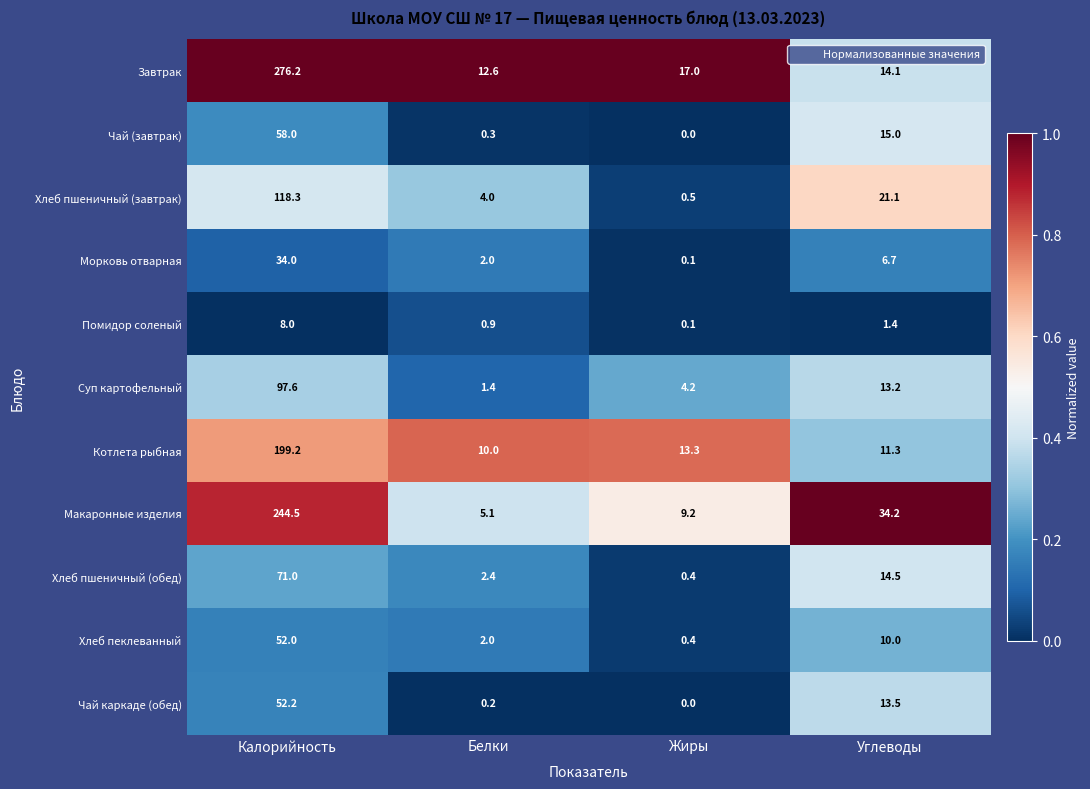

At Углеводы, list the series in order from smallest to largest.

Помидор соленый, Морковь отварная, Хлеб пеклеванный, Котлета рыбная, Суп картофельный, Чай каркаде (обед), Завтрак, Хлеб пшеничный (обед), Чай (завтрак), Хлеб пшеничный (завтрак), Макаронные изделия